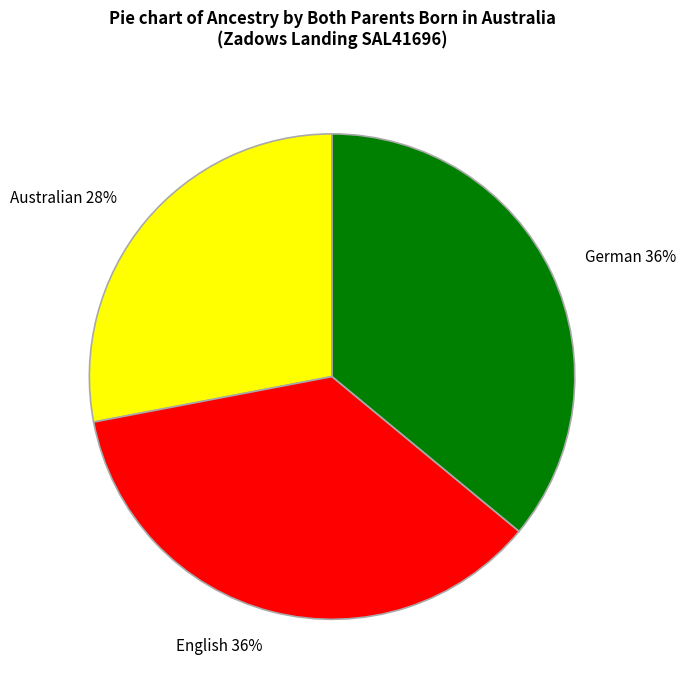

Which slice is the smallest?

Australian